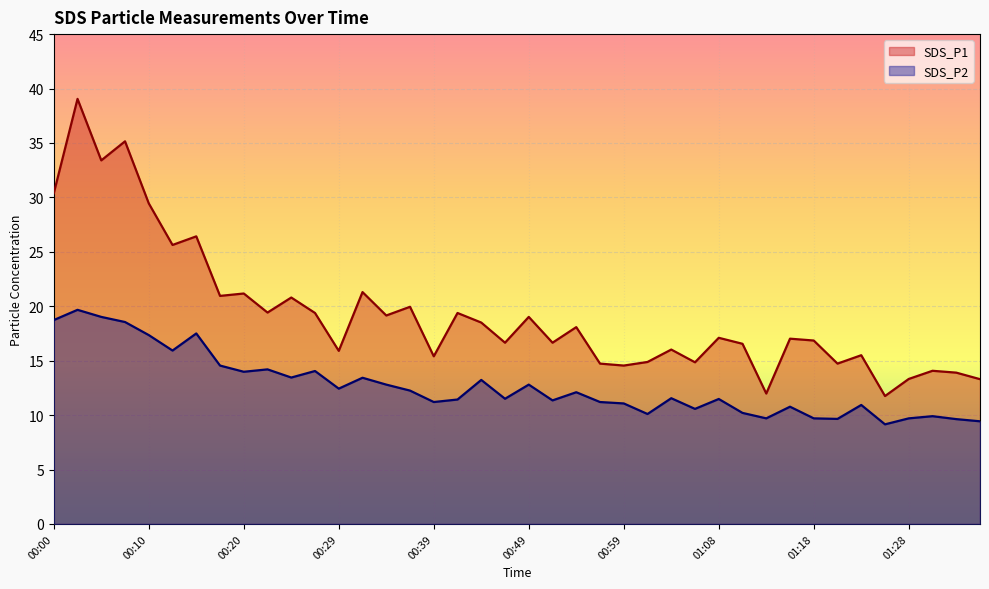

The SDS_P2 series shows 3.7 at 00:56. True or false?

False